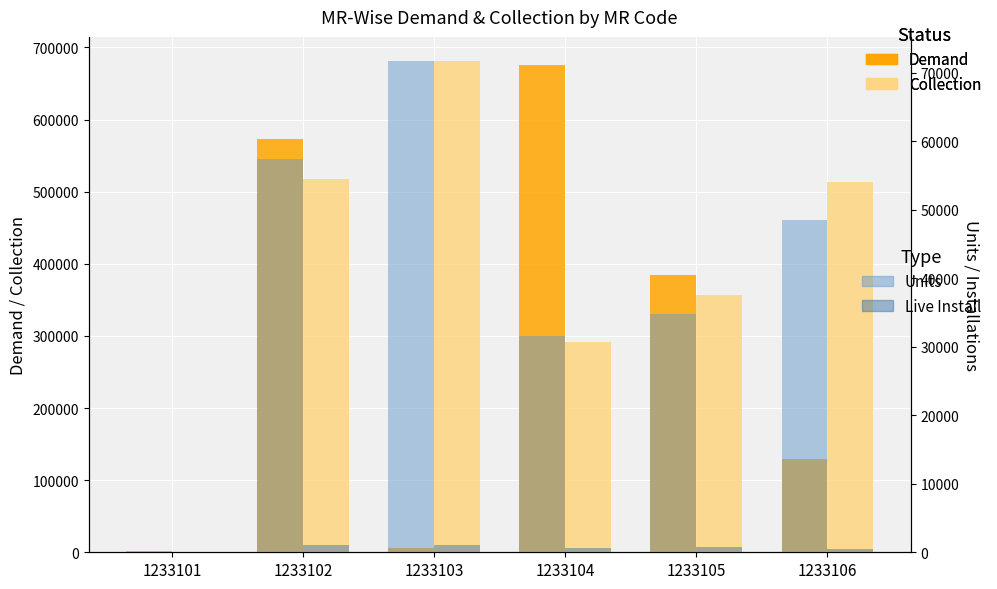

At which category is the sum across all series the highest?

1233102